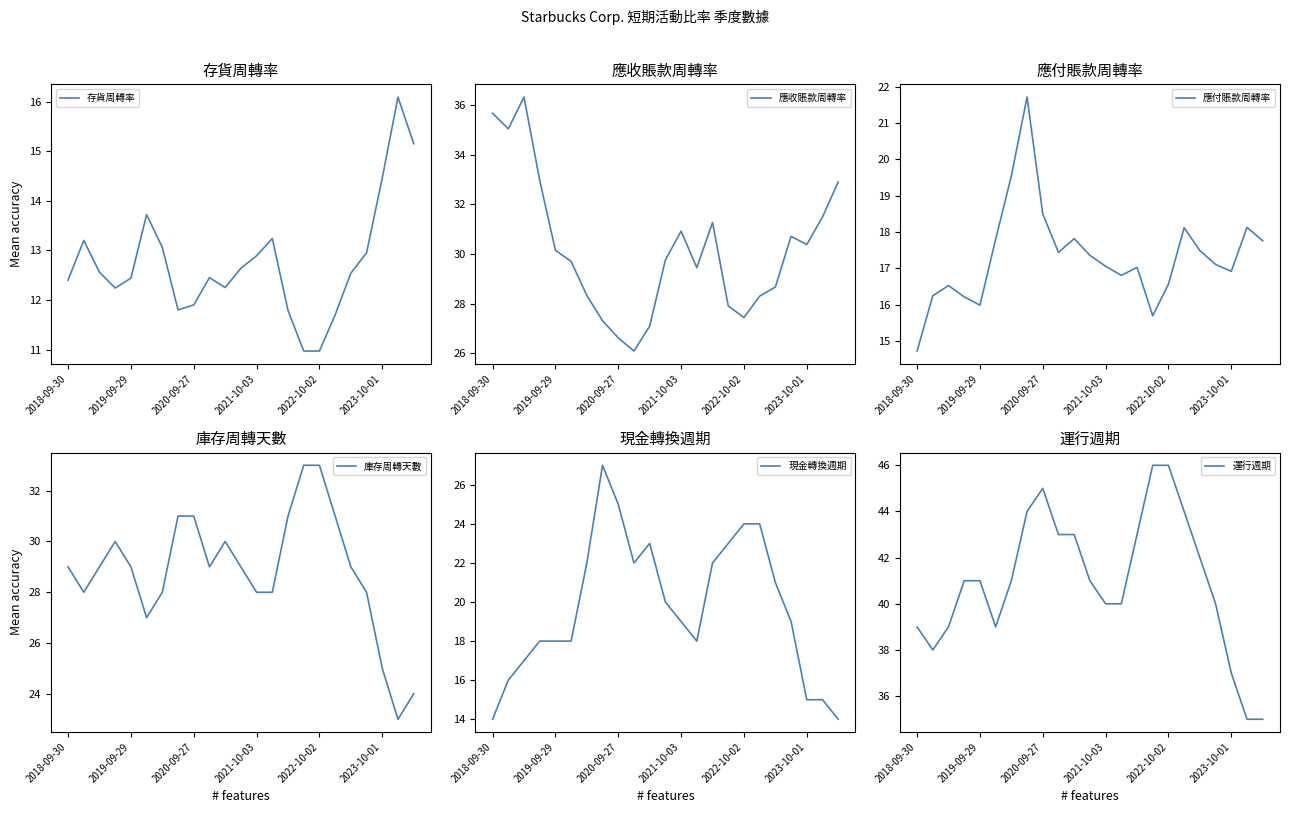

The 運行週期 series shows 65.3 at 2022-10-02. True or false?

False